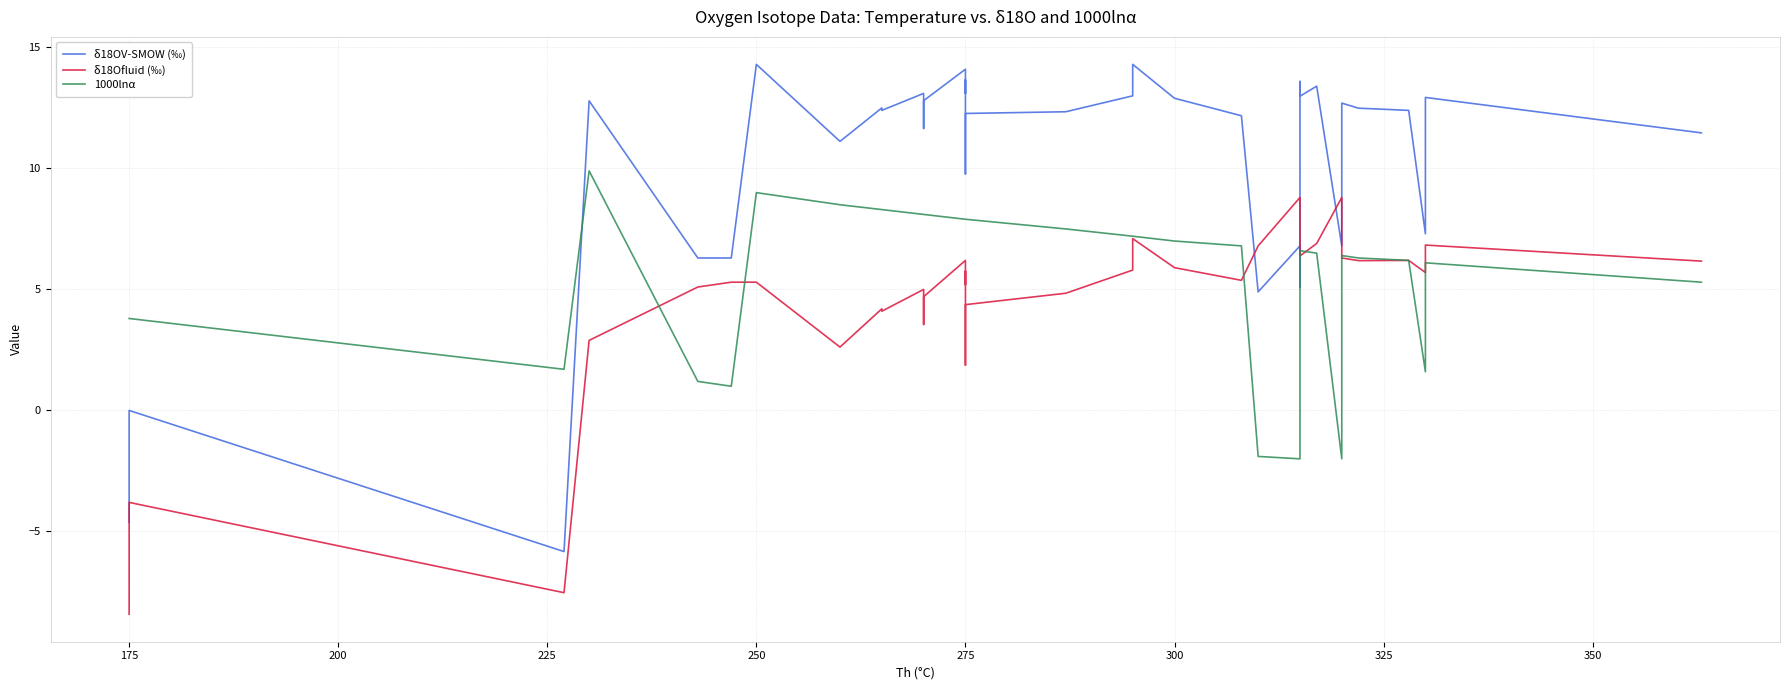

What is the average value of the δ18Ofluid (‰) series?

4.6